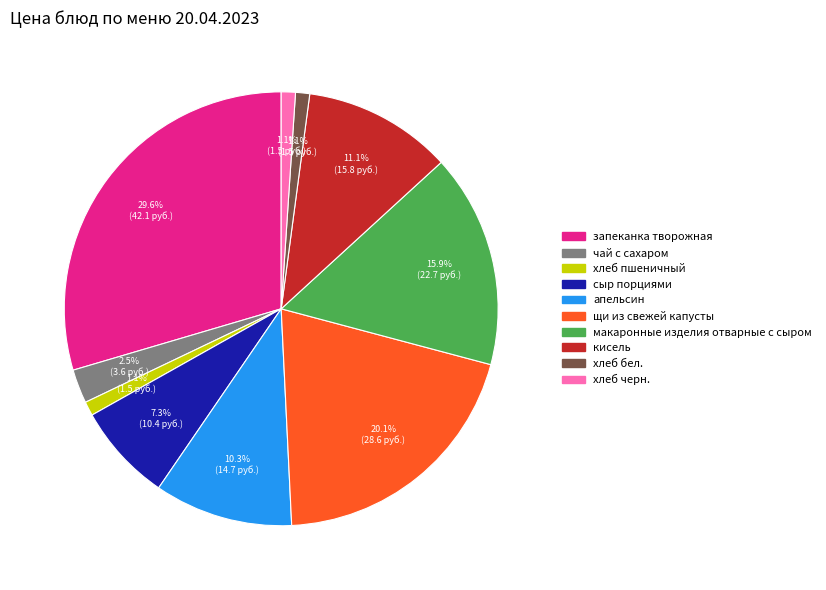

Which category has the biggest portion of the pie?

запеканка творожная